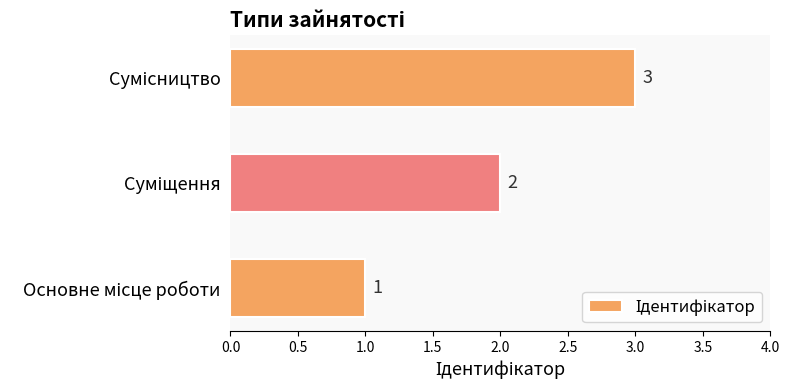

What is the sum of all values?

6